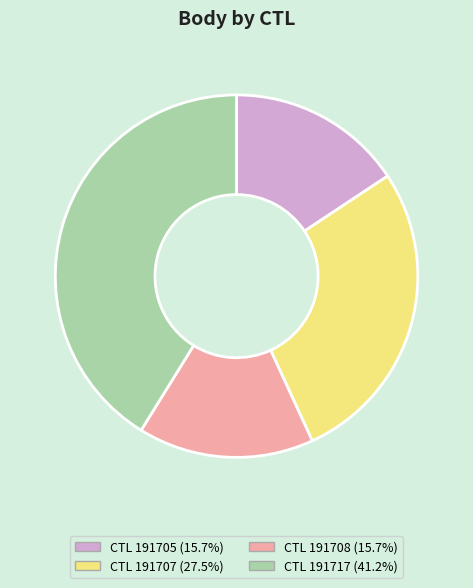

Does CTL 191717 (41.2%) represent more than half of the total?

No